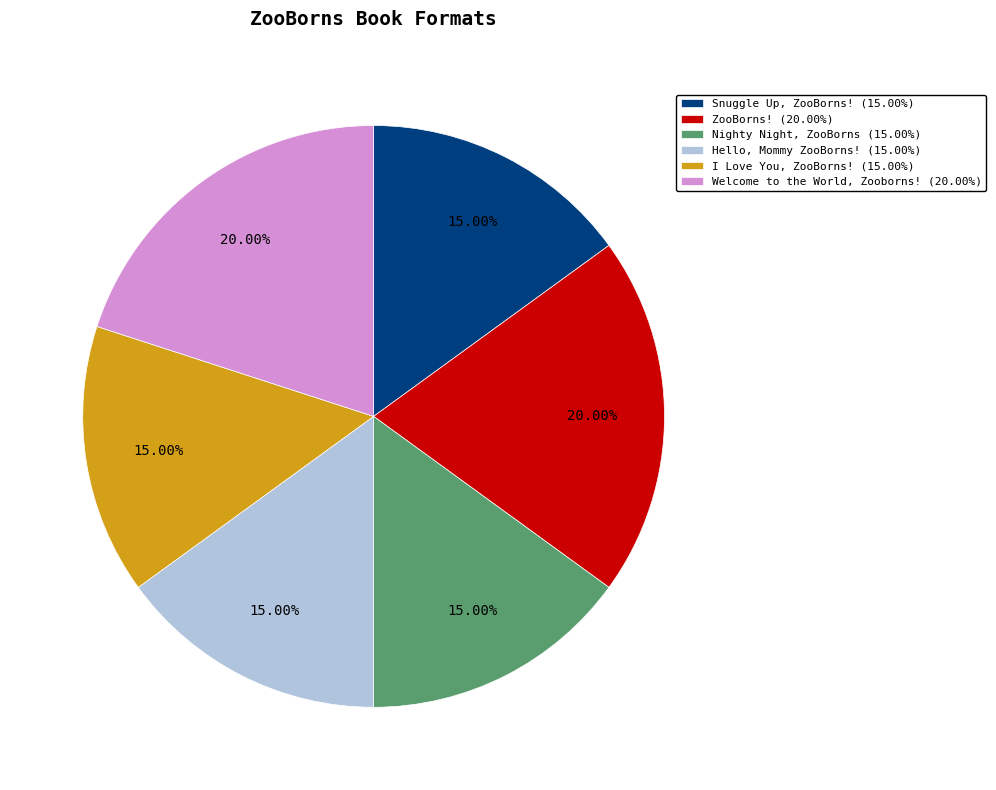

True or false: I Love You, ZooBorns! accounts for 15% of the total.

True